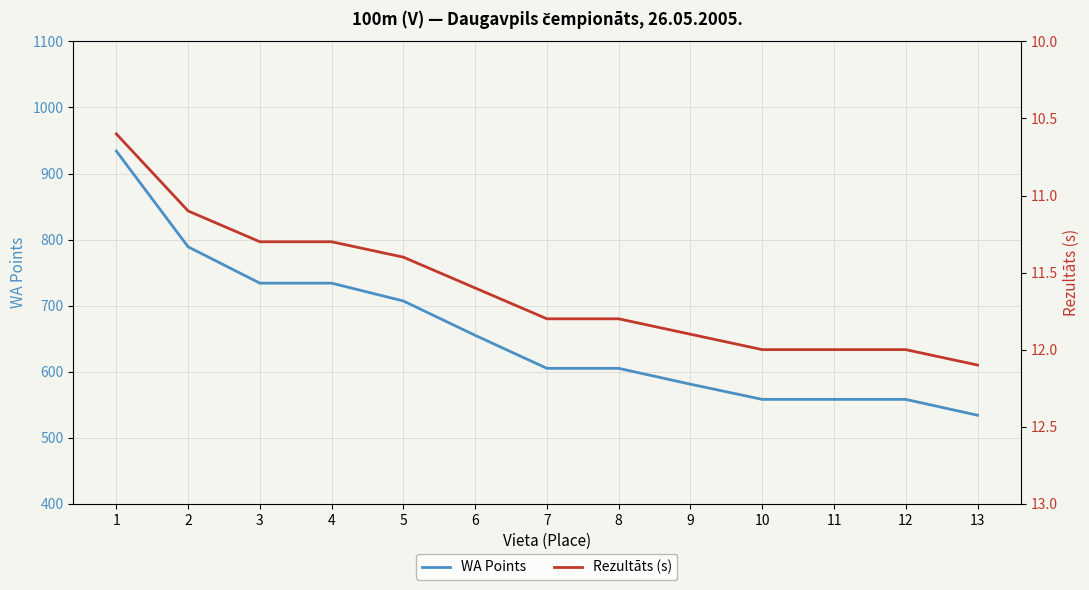

Is it true that Rezultāts (s) equals 11.8 at 7?

True